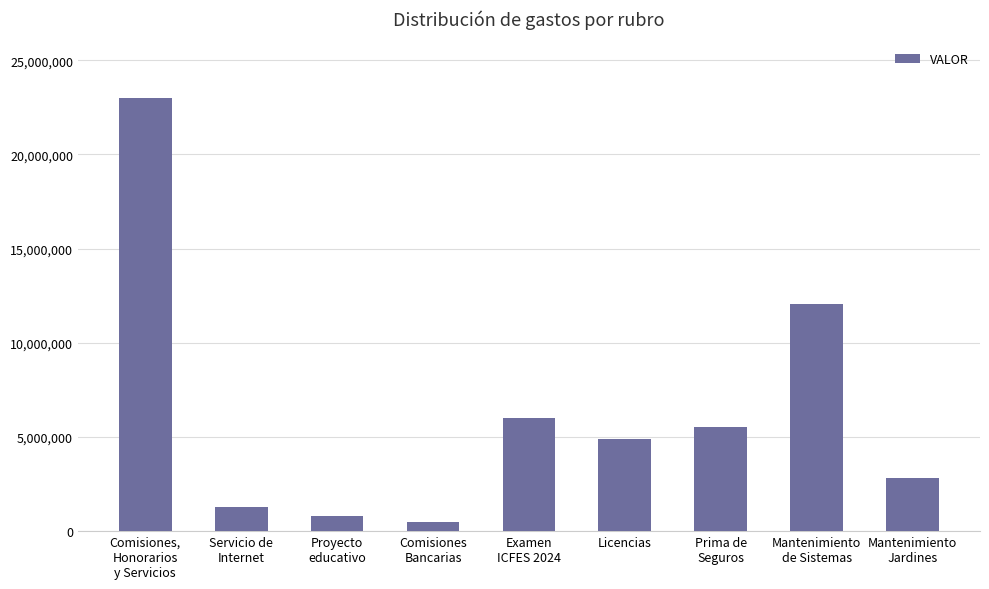

Rank the categories by value from lowest to highest.

Comisiones
Bancarias, Proyecto
educativo, Servicio de
Internet, Mantenimiento
Jardines, Licencias, Prima de
Seguros, Examen
ICFES 2024, Mantenimiento
de Sistemas, Comisiones,
Honorarios
y Servicios